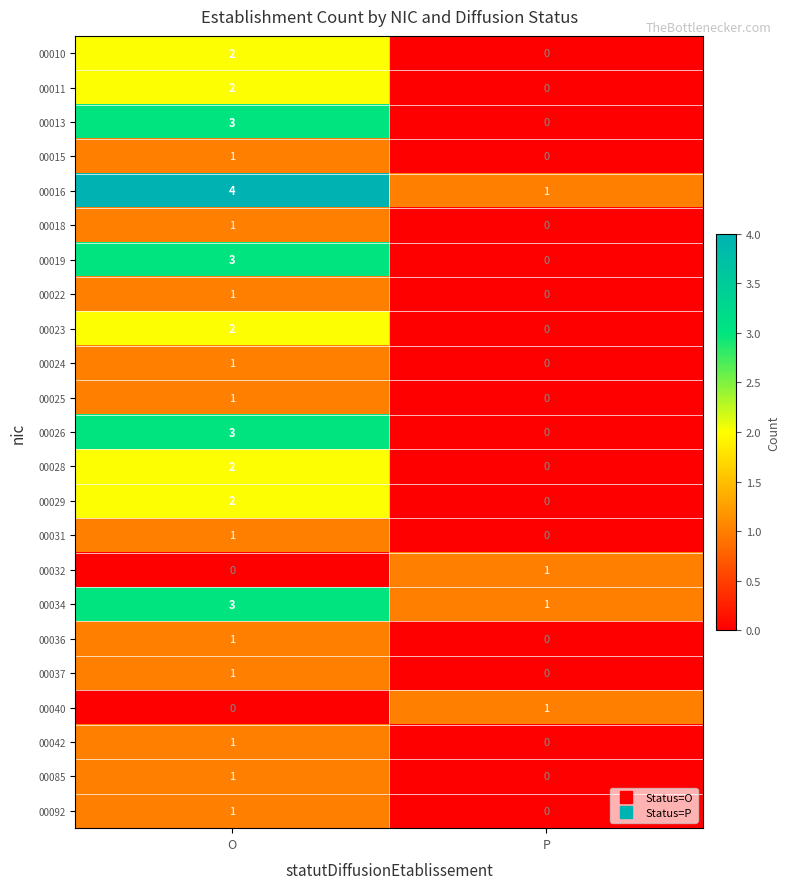

What is the difference between the highest and lowest values at O?

4